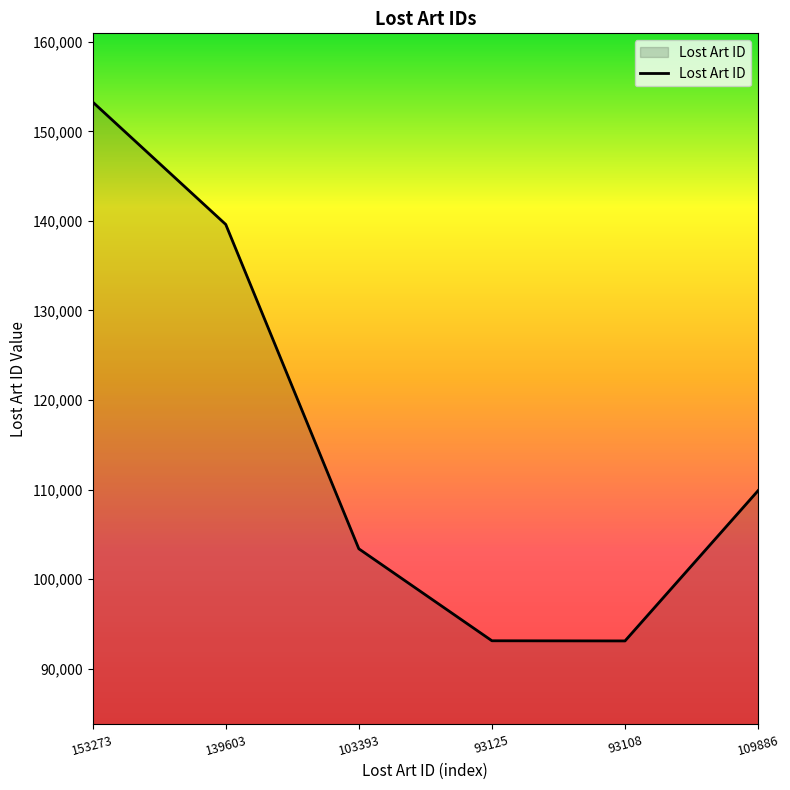

True or false: the data shows 157701 at 93108.

False